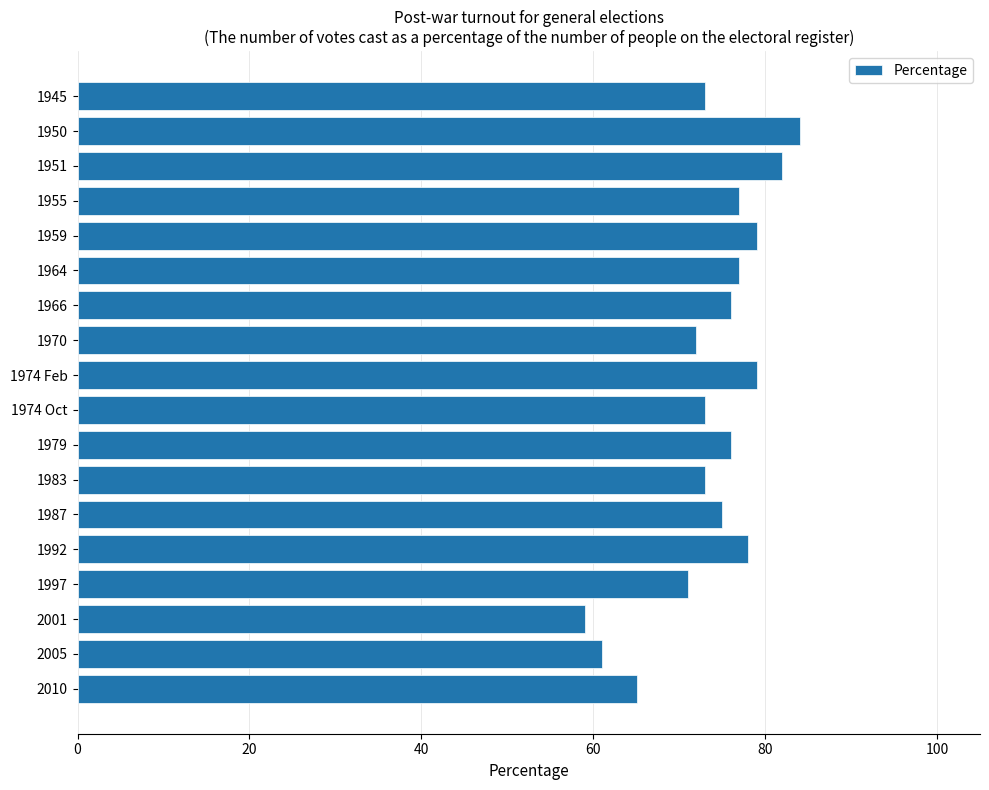

What is the ratio of the value at 1983 to the value at 2010?

1.1